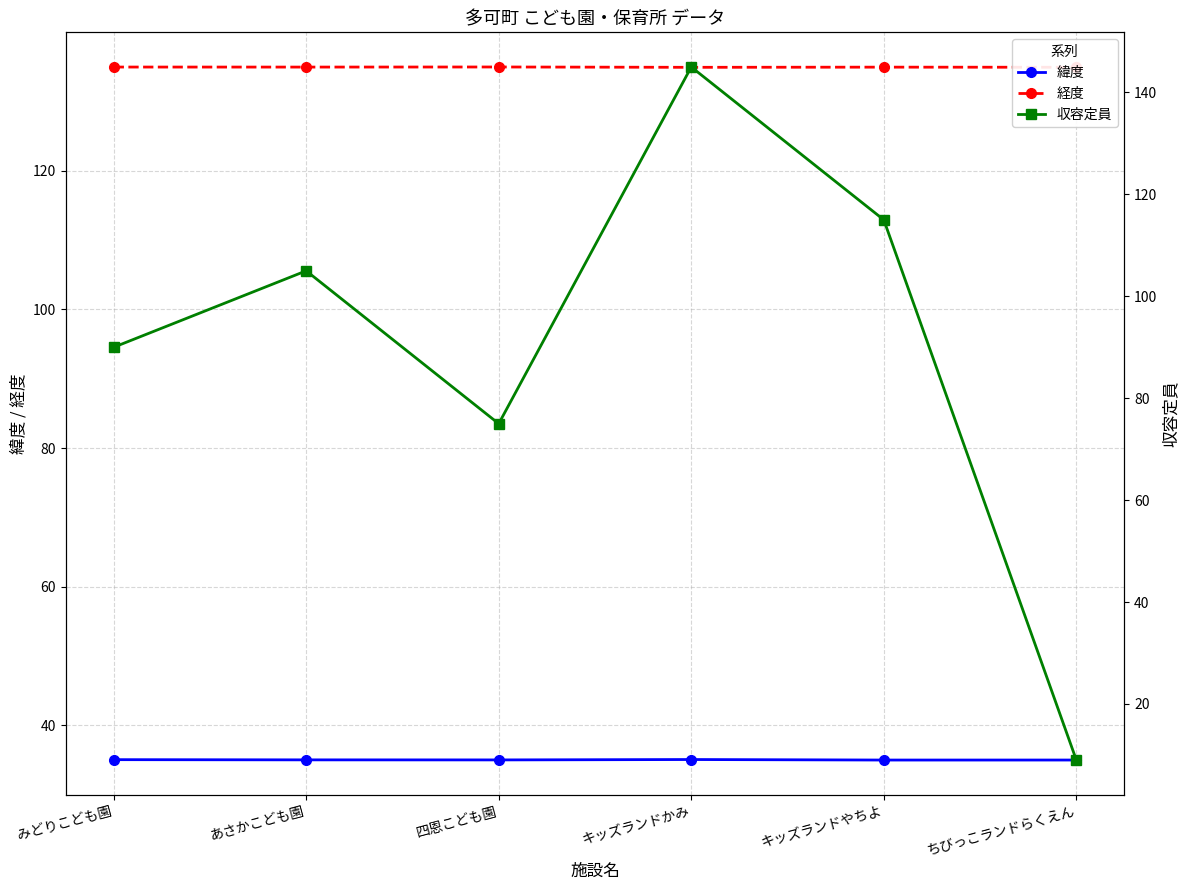

Reading left to right, what are all the values shown in this chart?

緯度: 35.1	35.0	35.0	35.1	35.0	35.0
経度: 134.9	134.9	134.9	134.9	134.9	134.9
収容定員: 90.0	105.0	75.0	145.0	115.0	9.0